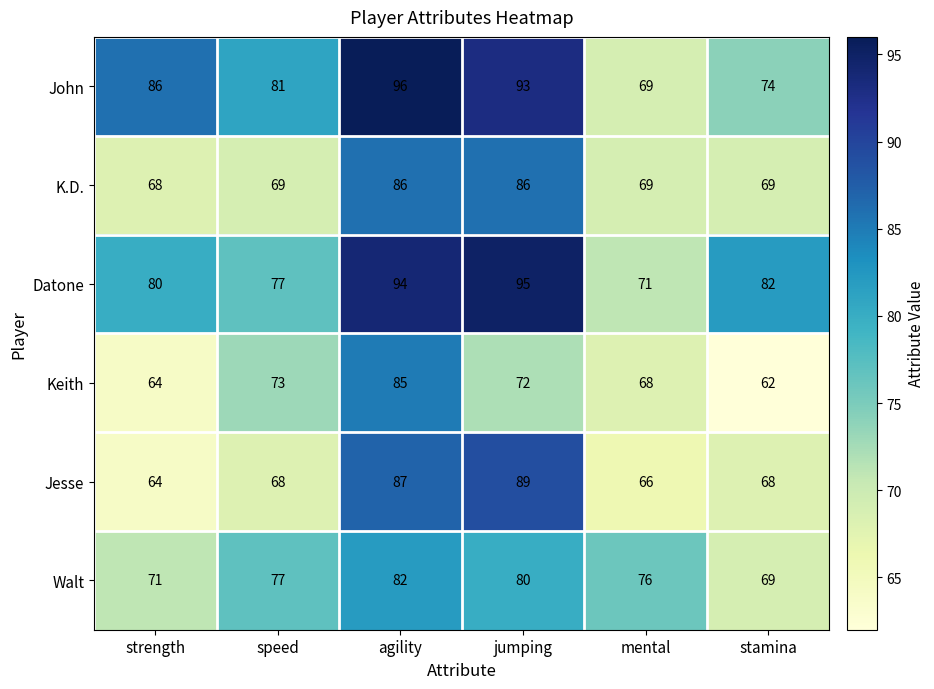

At which category is the sum across all series the highest?

agility